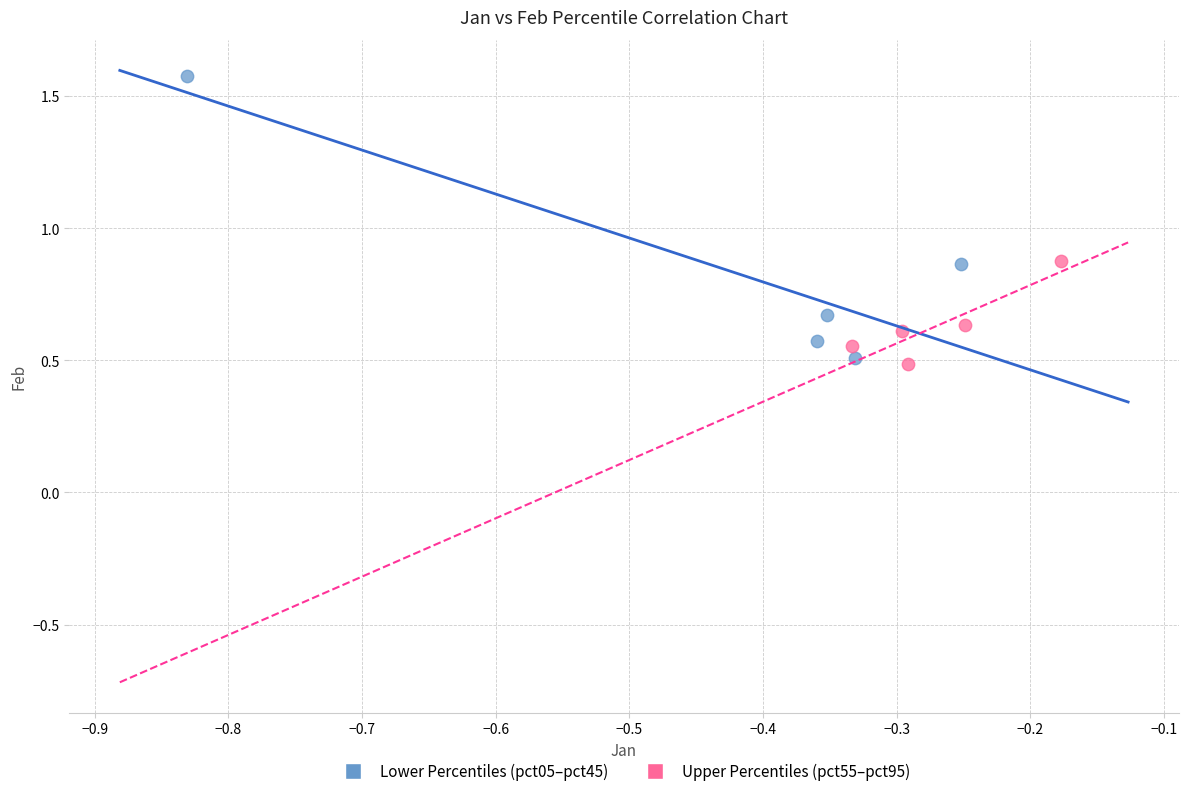

Which series has the widest spread of Y values?

Lower Percentiles (pct05–pct45)